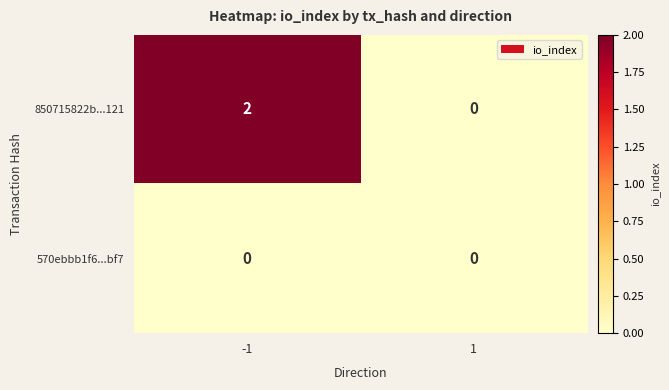

At how many categories does at least one series exceed 1?

1